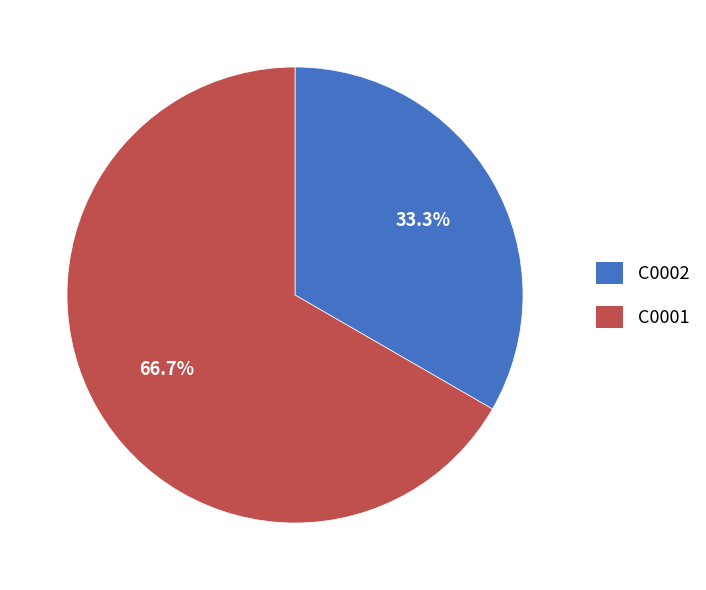

To the nearest percent, what percentage of the pie is C0001?

67%